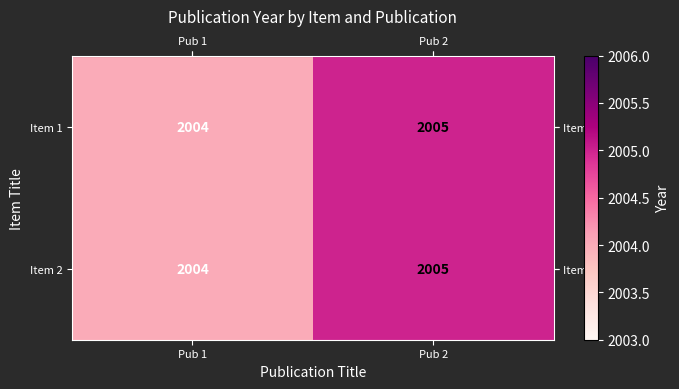

What is the approximate value of Item 1 at Pub 2?

2005